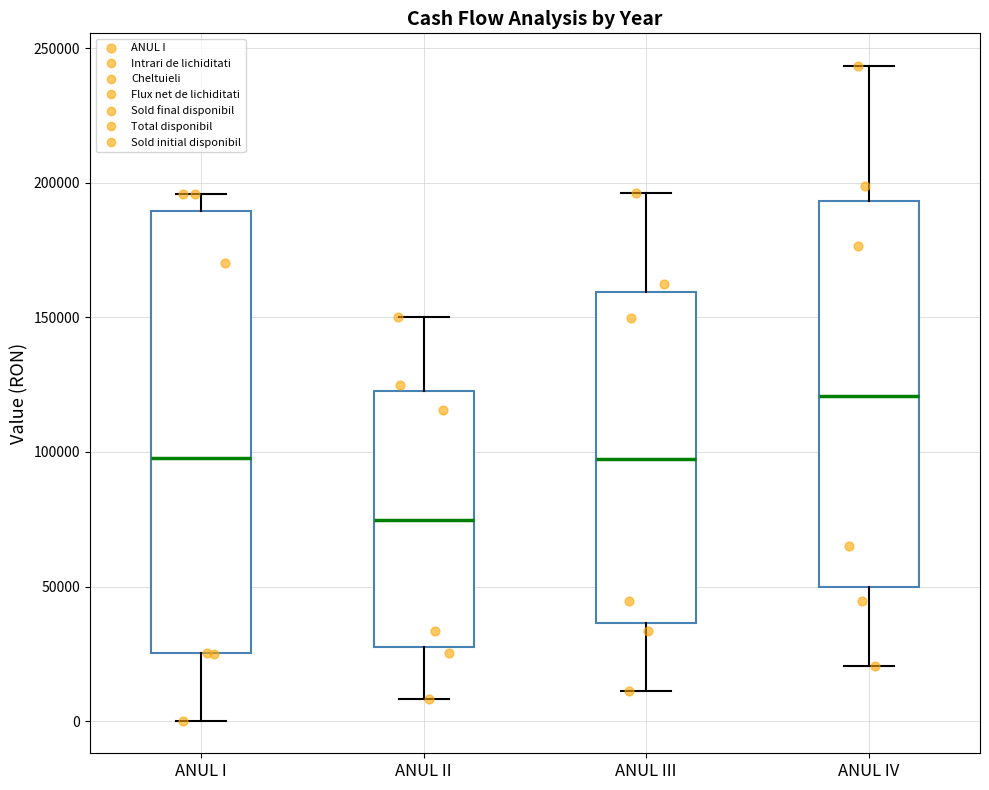

Which box's median line is the highest?

ANUL IV